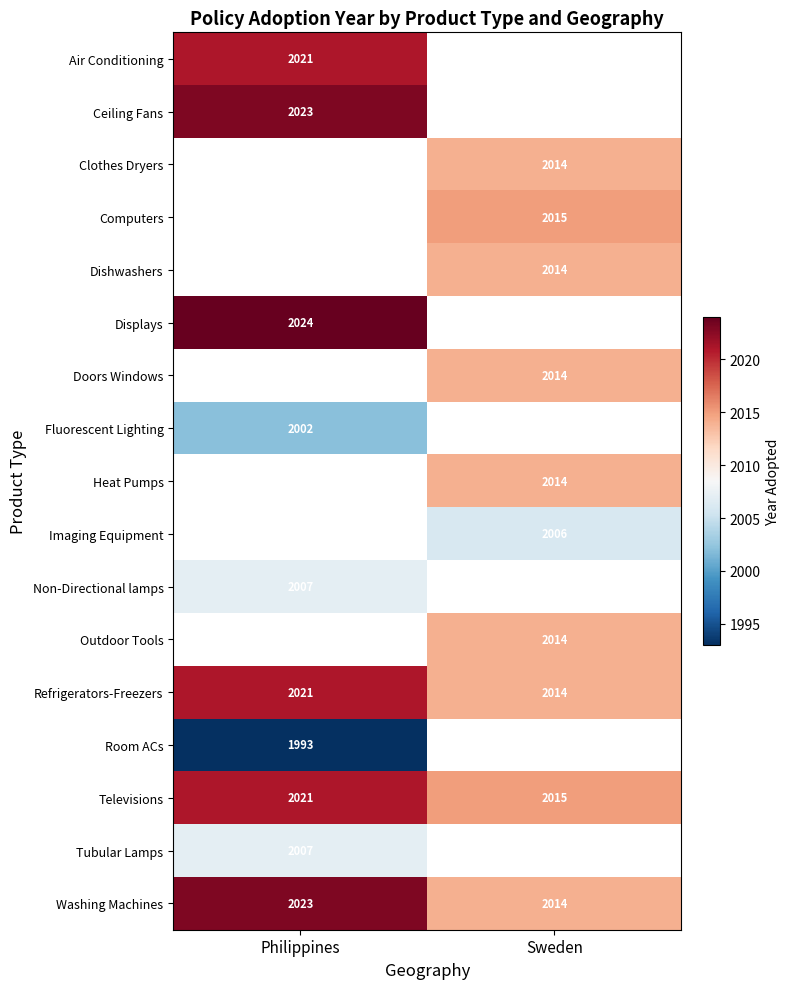

Is the value of Fluorescent Lighting at Philippines greater than the value of Ceiling Fans at Philippines?

No